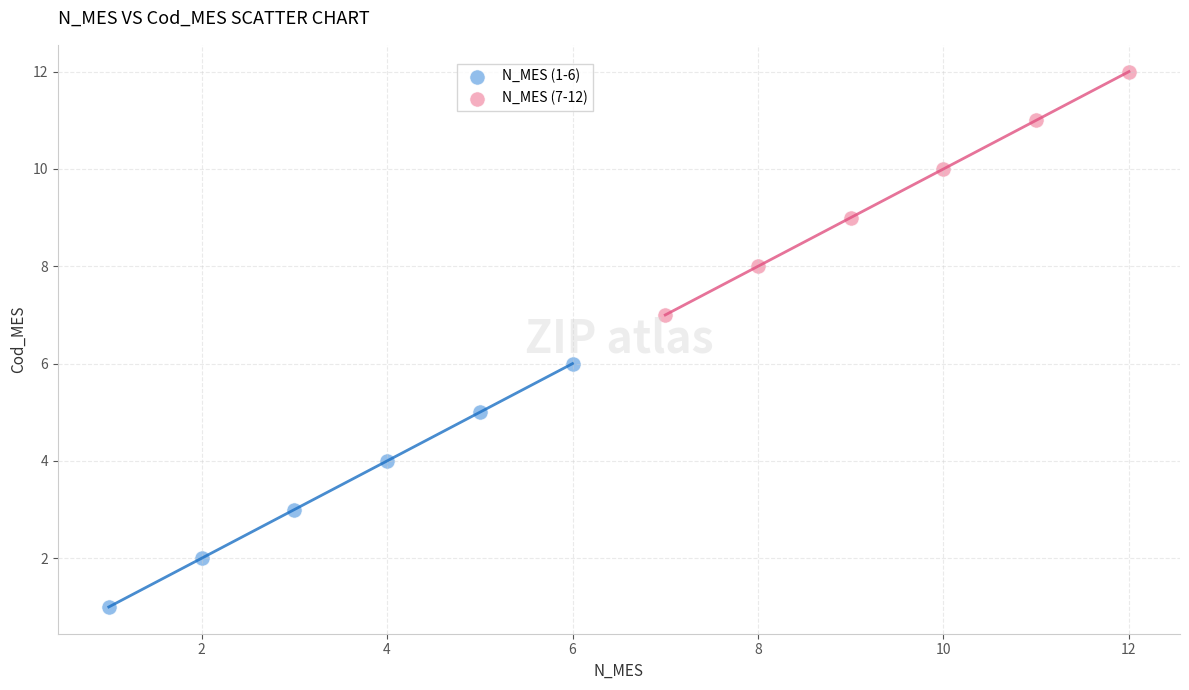

Which series reaches the minimum Y coordinate?

N_MES (1-6)